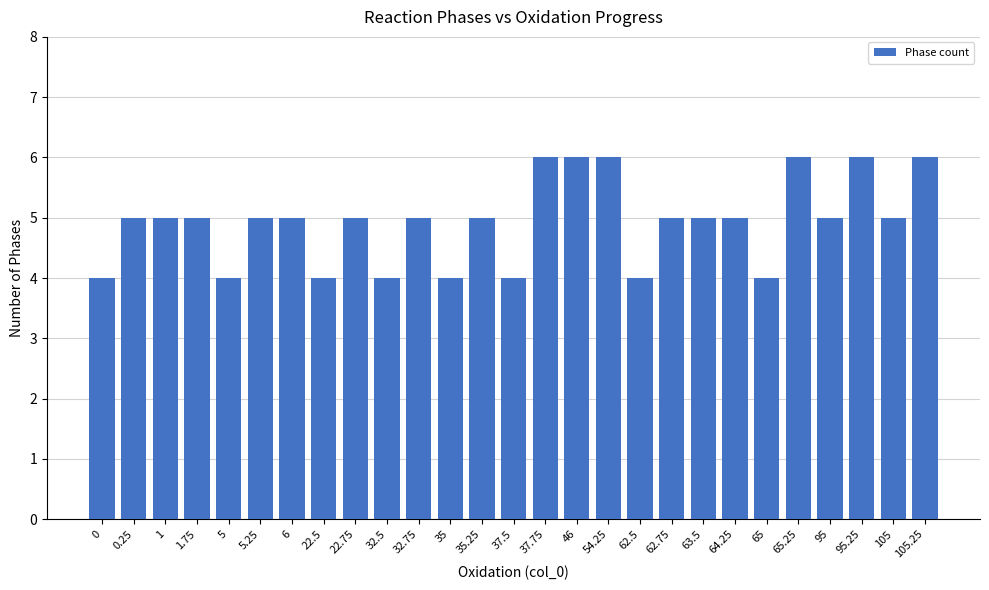

How many bars are there in total?

27